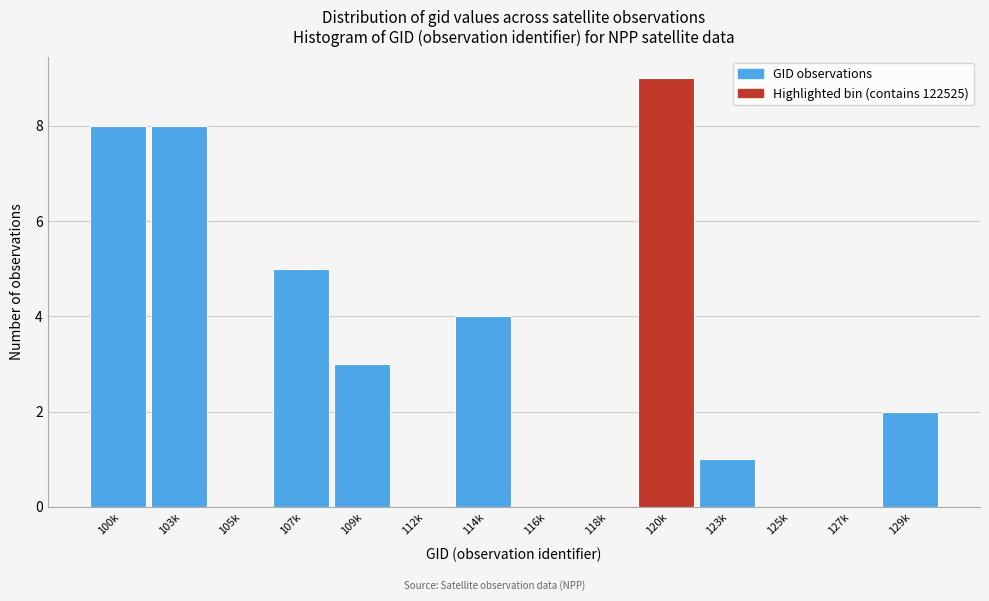

Reading right to left, what are all the values shown in this chart?

129k=2	127k=0	125k=0	123k=1	120k=9	118k=0	116k=0	114k=4	112k=0	109k=3	107k=5	105k=0	103k=8	100k=8